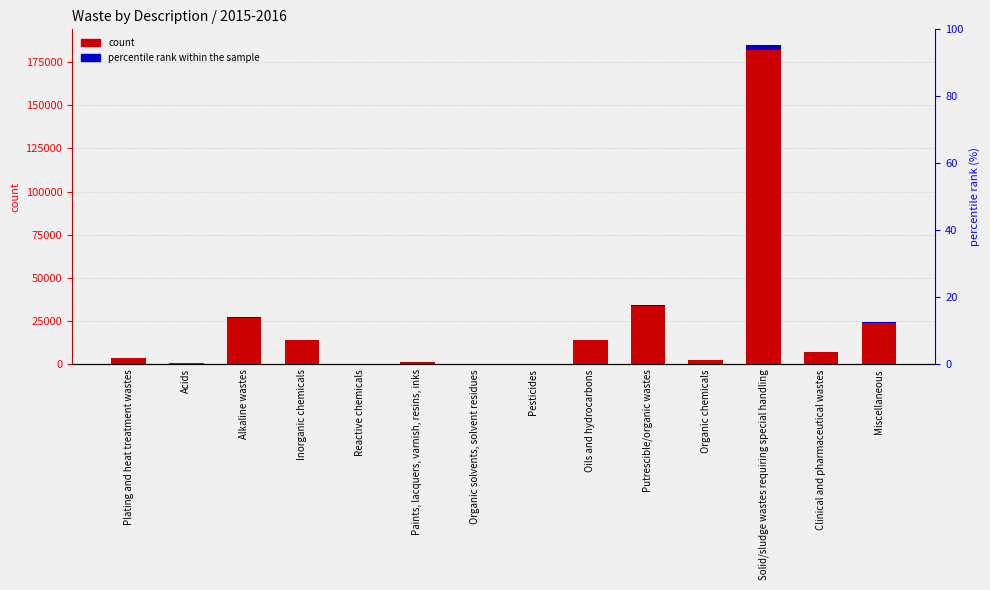

What is the label of the 5th bar from the right?

Putrescible/organic wastes